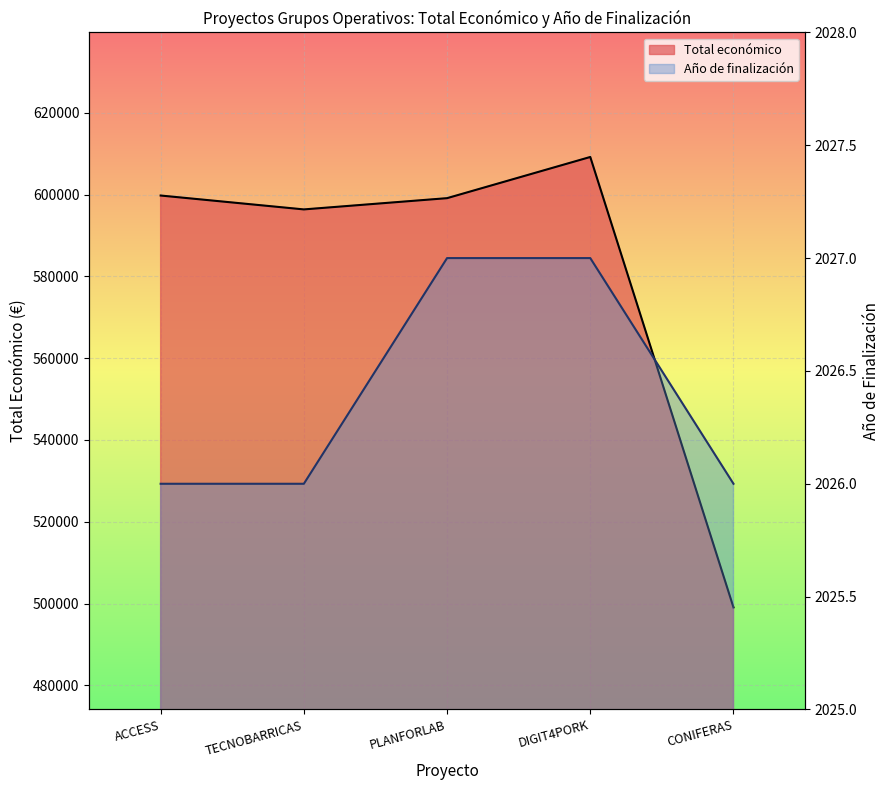

What is the label of the 5th point from the right?

ACCESS